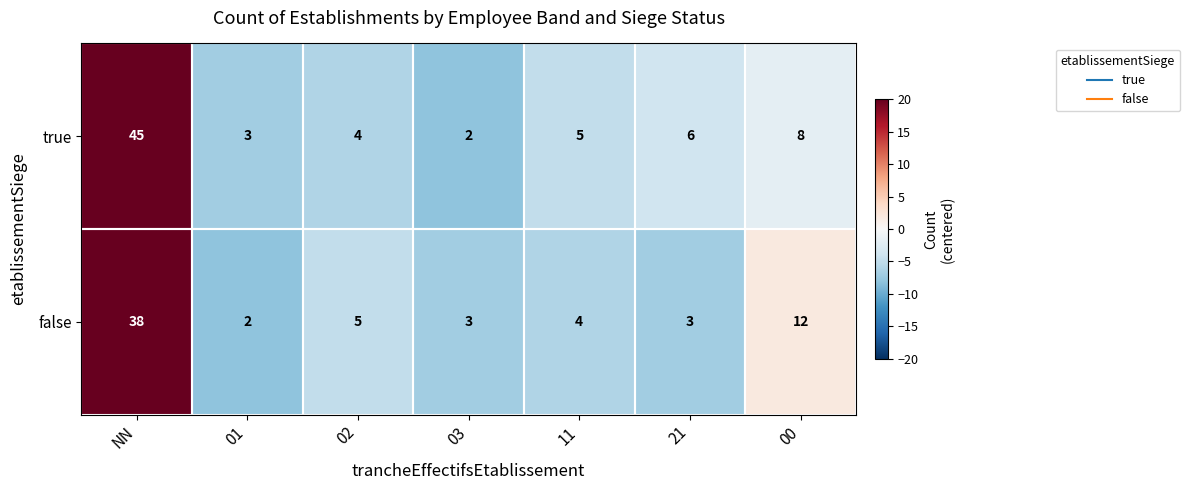

What is the total value across all series at NN?

83